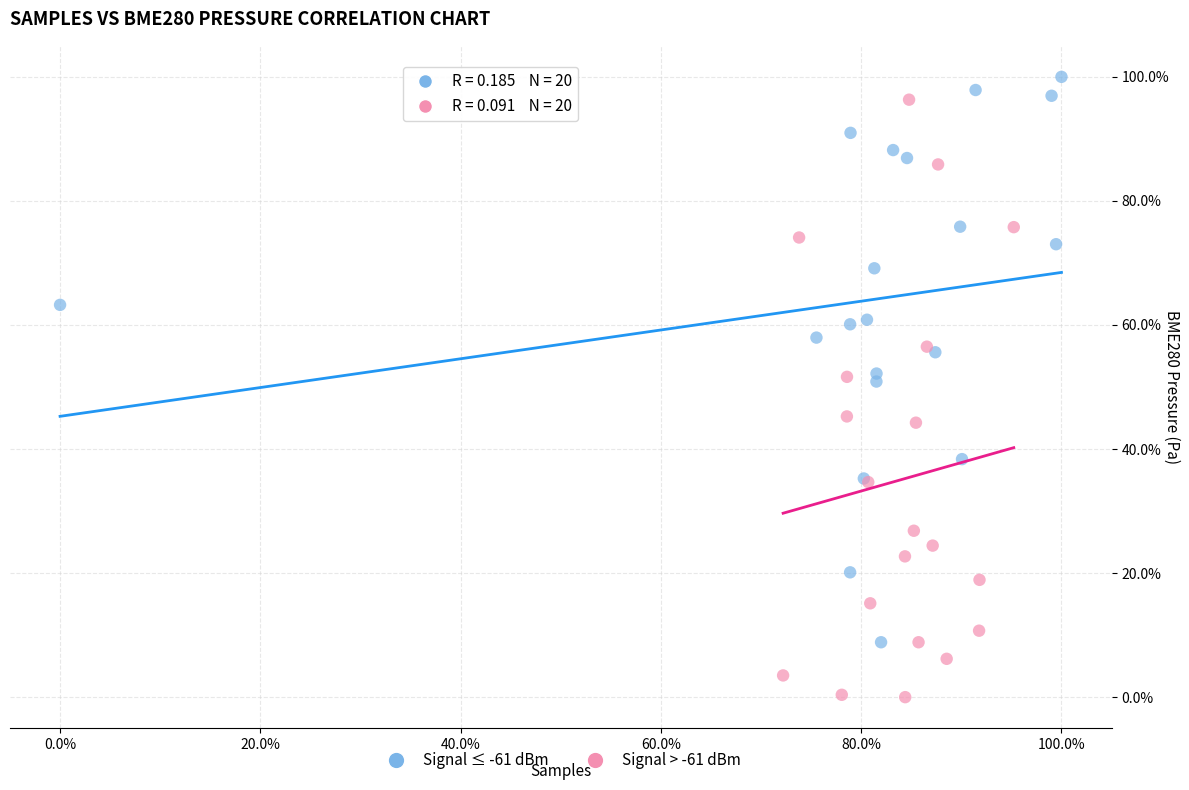

What are all the series names shown in the legend?

Signal ≤ -61 dBm, Signal > -61 dBm